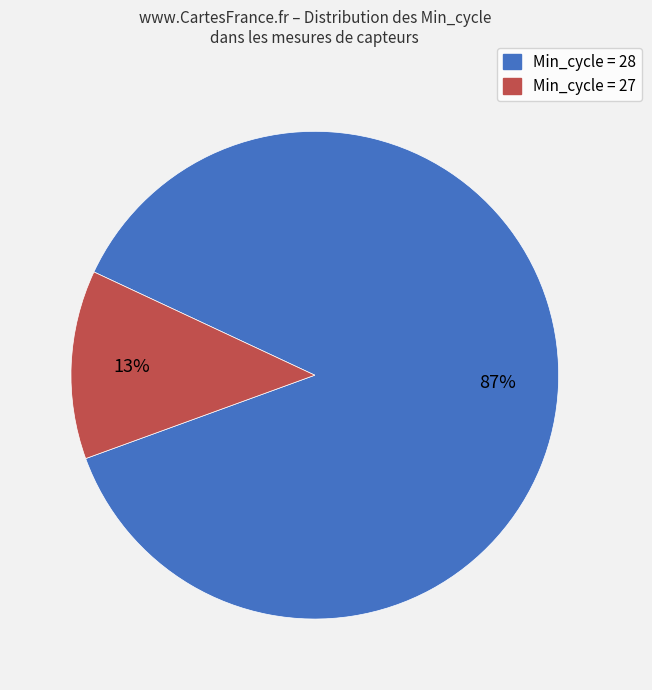

Which slice is the largest?

Min_cycle = 28